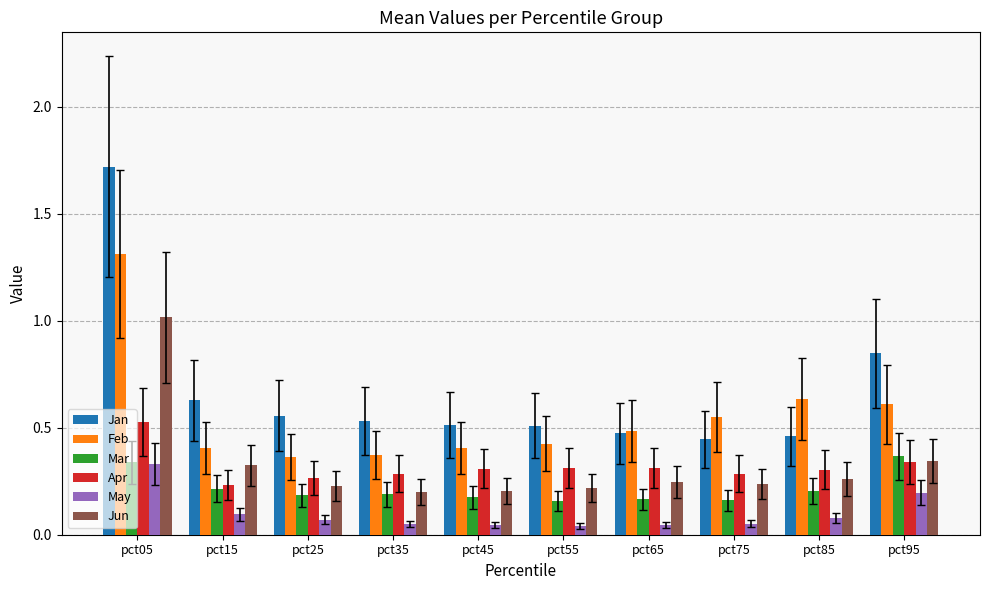

Which series has the widest spread of values?

Jan